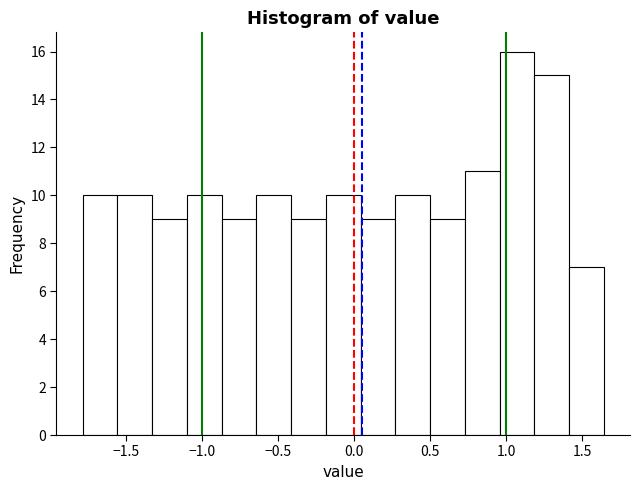

Which range on the x-axis has the tallest bar?

0.95 to 1.20